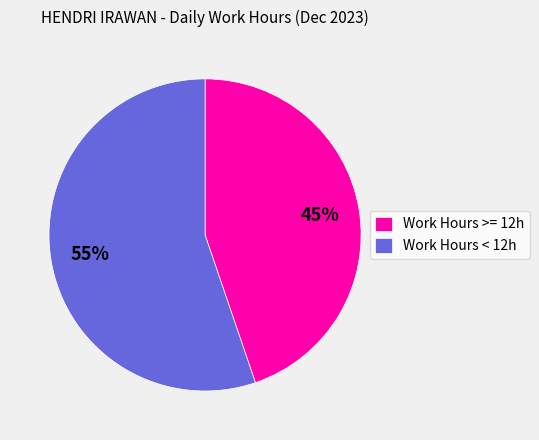

How many slices are in this pie chart?

2